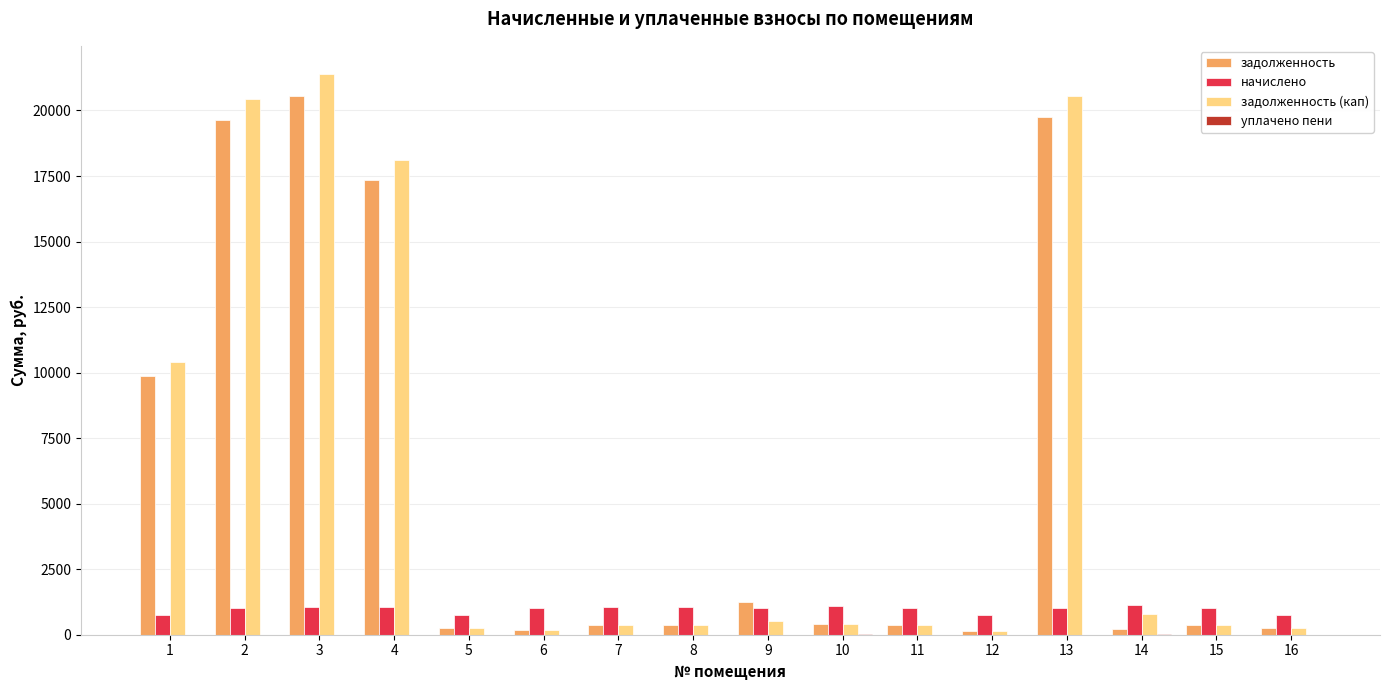

The value of задолженность at 14 is 216.2. True or false?

True